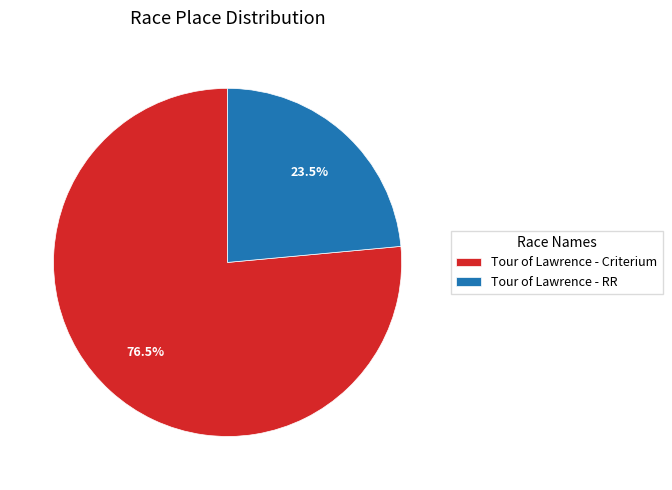

Rank the categories by value from highest to lowest.

Tour of Lawrence - Criterium, Tour of Lawrence - RR